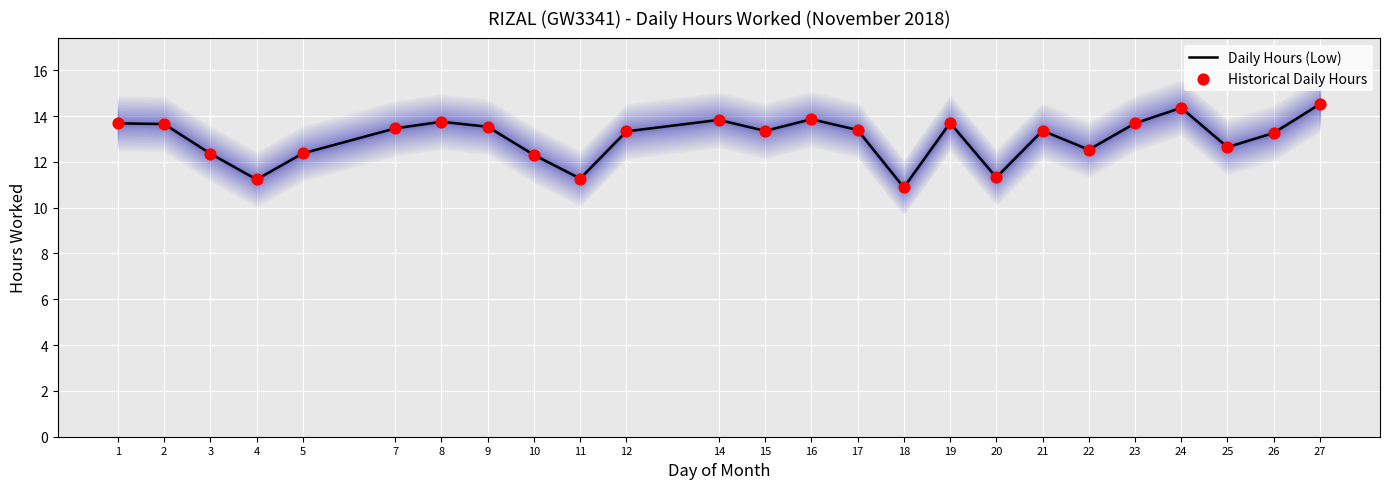

Which series has the widest spread of Y values?

Daily Hours (Low)